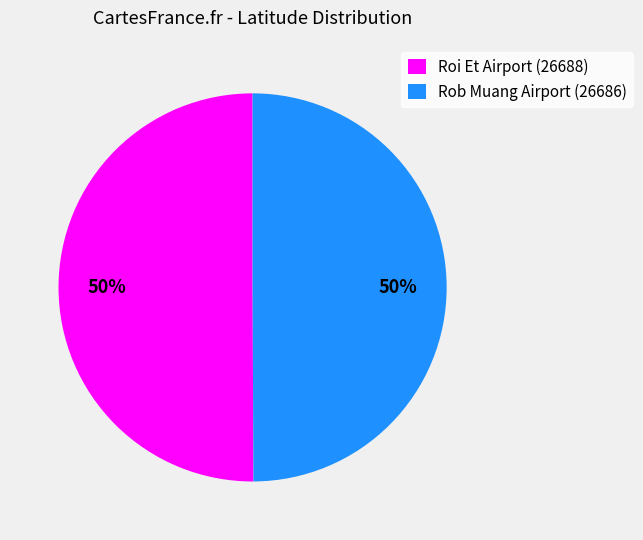

Count the number of slices in the pie.

2